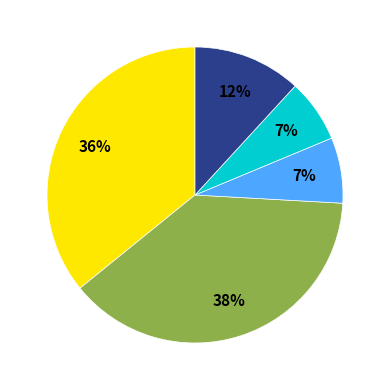

To the nearest percent, what is the average slice percentage?

20%